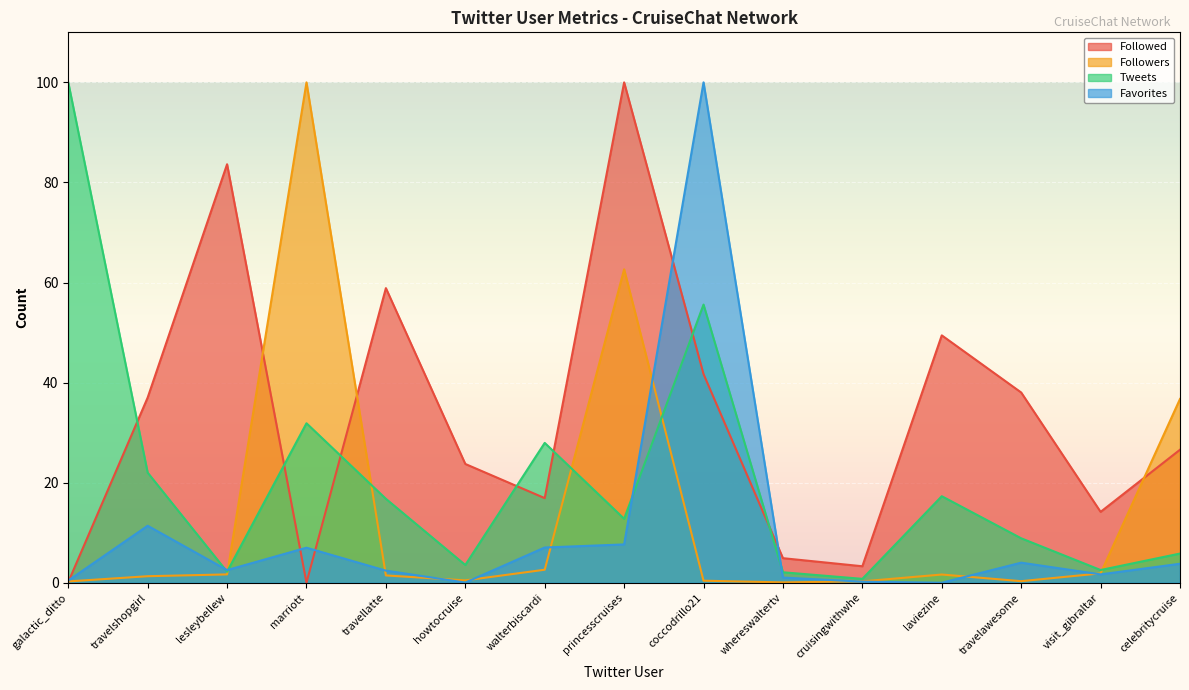

What is the maximum value shown in the chart?

100.0